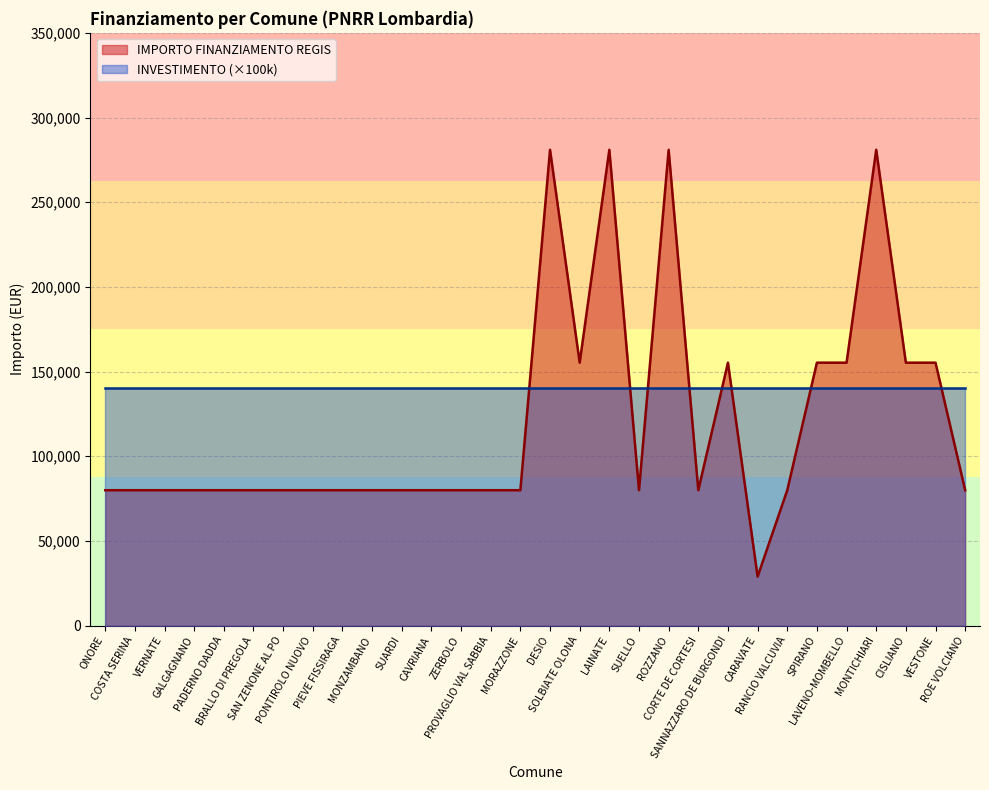

What is the minimum value shown in the chart?

28902